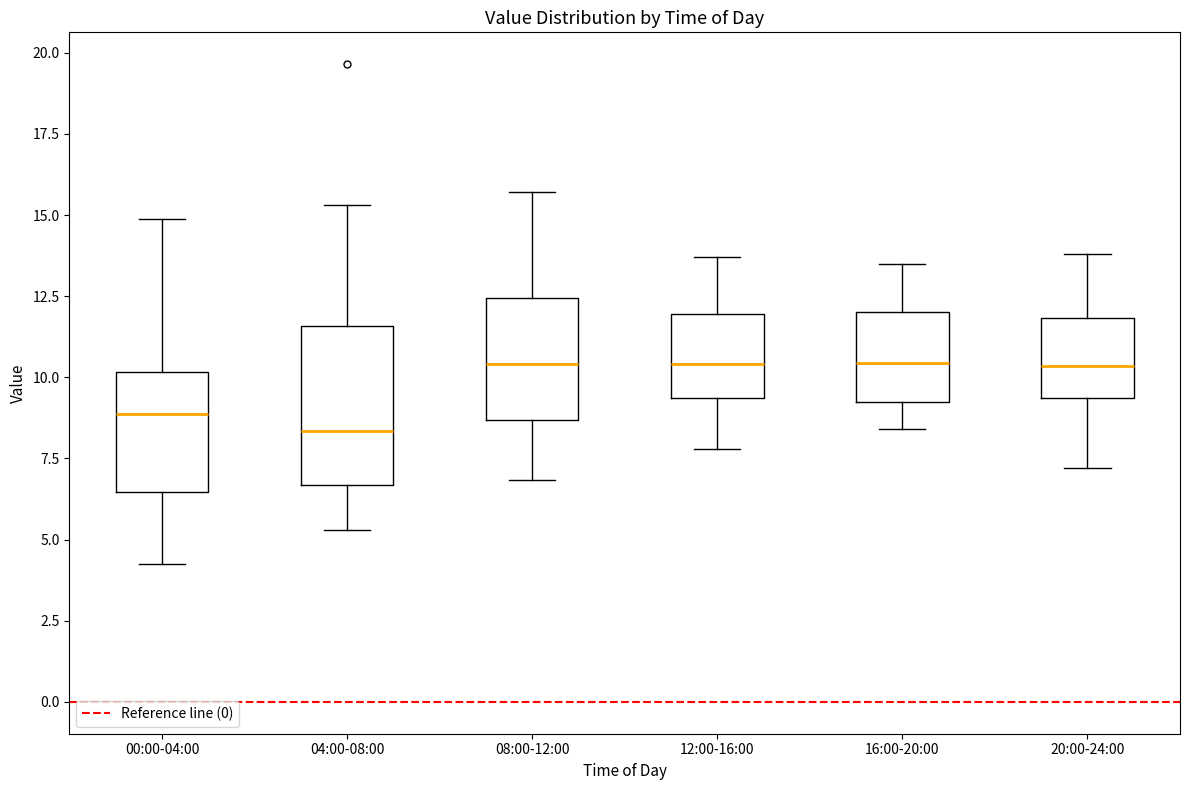

Reading left to right, transcribe this box plot: for each box, give where its median line is, the range the box spans, and where its two whiskers end, as read against the y-axis. The values are not printed on the chart, so give them approximately, as read against the axis.

00:00-04:00: median 9.0, box 6.5 to 10.0, whiskers 4.5 to 15.0
04:00-08:00: median 8.5, box 6.5 to 11.5, whiskers 5.5 to 15.5
08:00-12:00: median 10.5, box 8.5 to 12.5, whiskers 7.0 to 15.5
12:00-16:00: median 10.5, box 9.5 to 12.0, whiskers 8.0 to 13.5
16:00-20:00: median 10.5, box 9.5 to 12.0, whiskers 8.5 to 13.5
20:00-24:00: median 10.5, box 9.5 to 12.0, whiskers 7.0 to 14.0